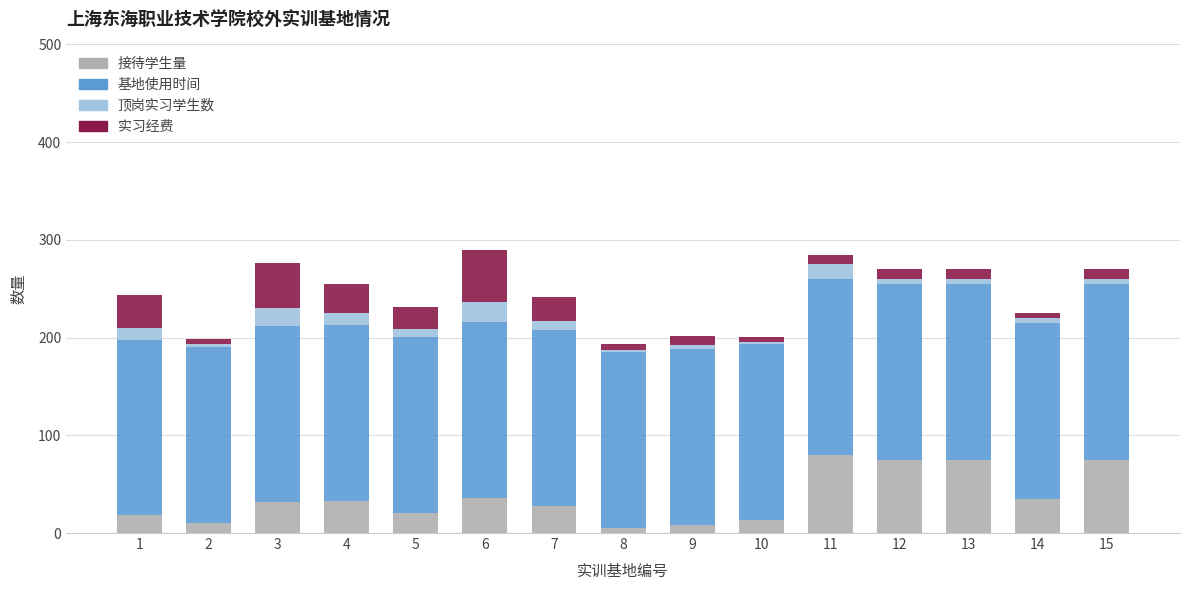

What is the maximum value for 接待学生量?

80